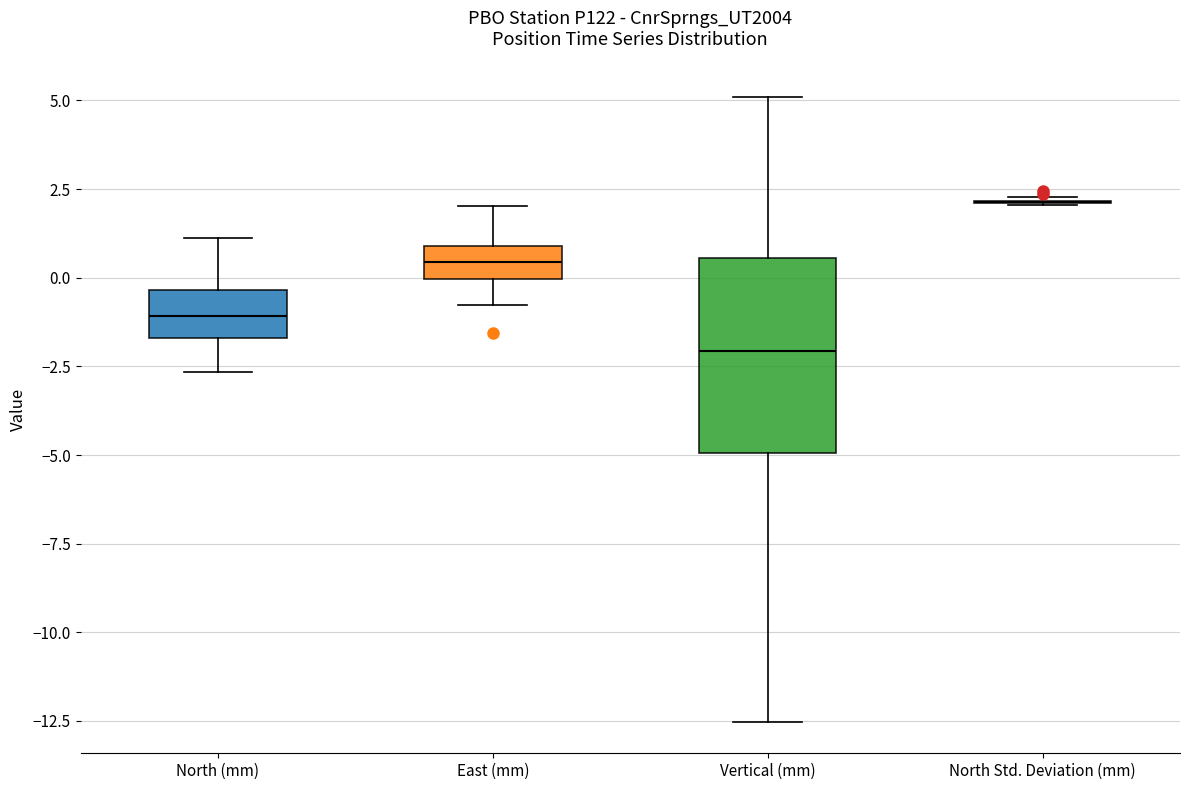

Reading left to right, transcribe this box plot: for each box, give where its median line is, the range the box spans, and where its two whiskers end, as read against the y-axis. The values are not printed on the chart, so give them approximately, as read against the axis.

North (mm): median -1.0, box -1.5 to -0.5, whiskers -2.5 to 1.0
East (mm): median 0.5, box 0.0 to 1.0, whiskers -1.0 to 2.0
Vertical (mm): median -2.0, box -5.0 to 0.5, whiskers -12.5 to 5.0
North Std. Deviation (mm): box collapsed to a line at 2.0, whiskers 2.0 to 2.5